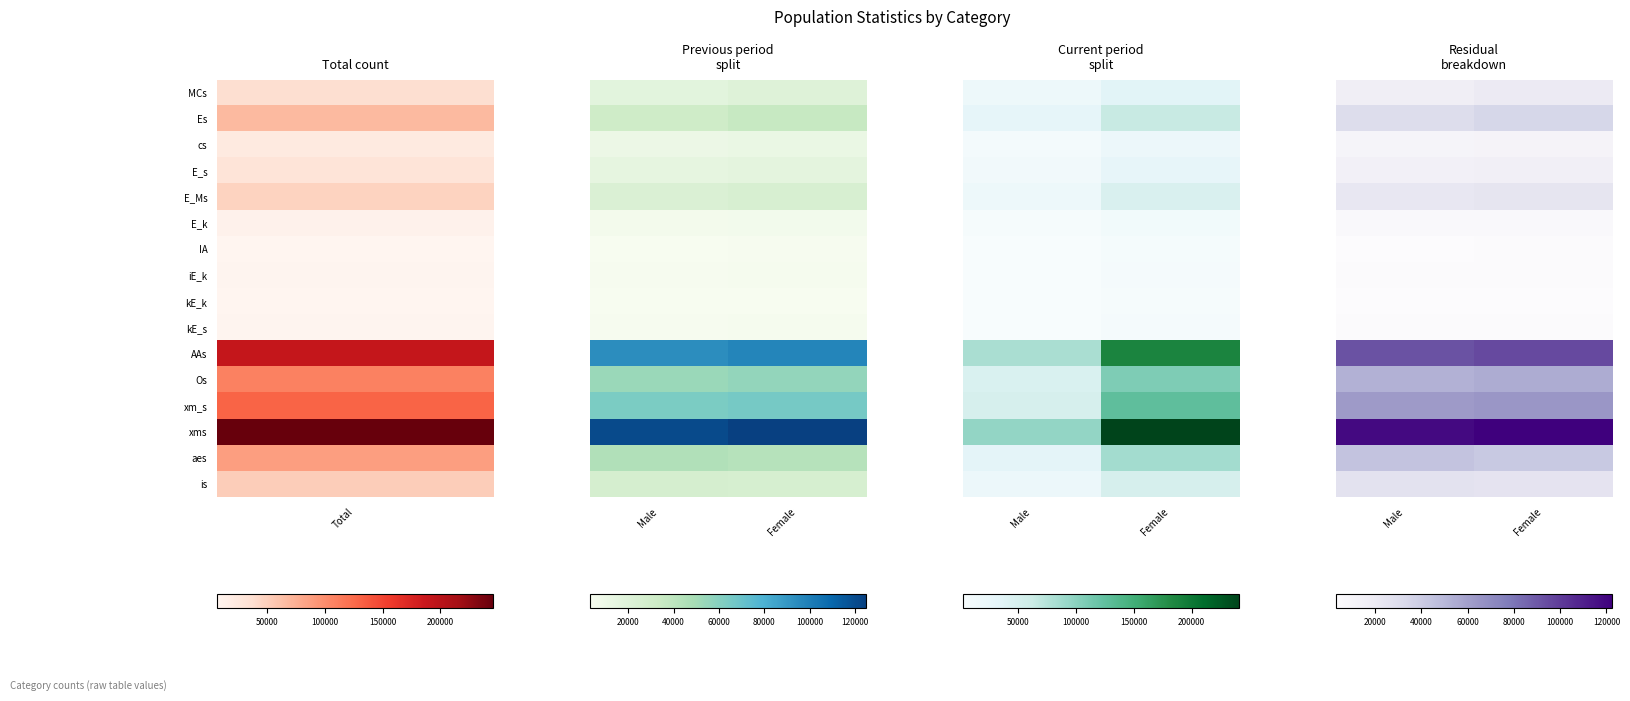

What is the approximate value of kE_k at Female?

3356